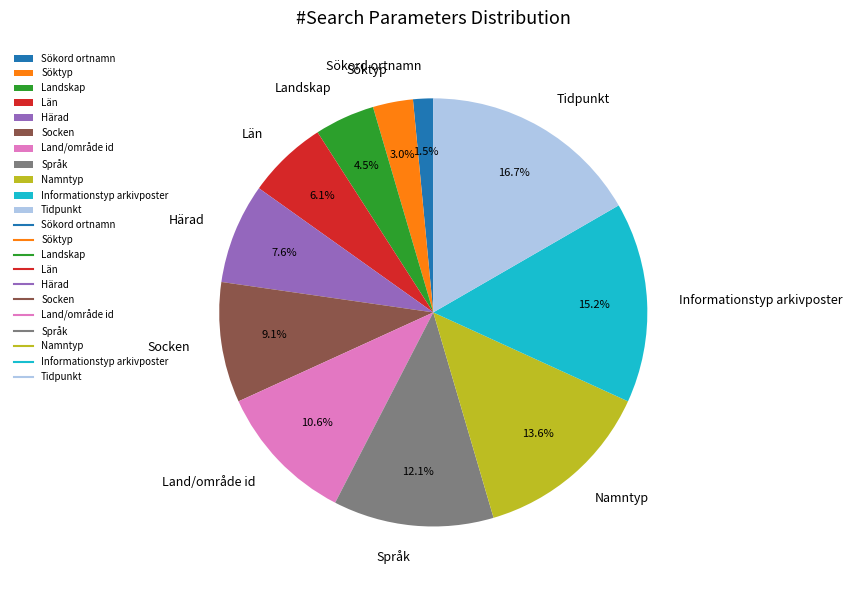

Is Språk the majority of the pie?

No